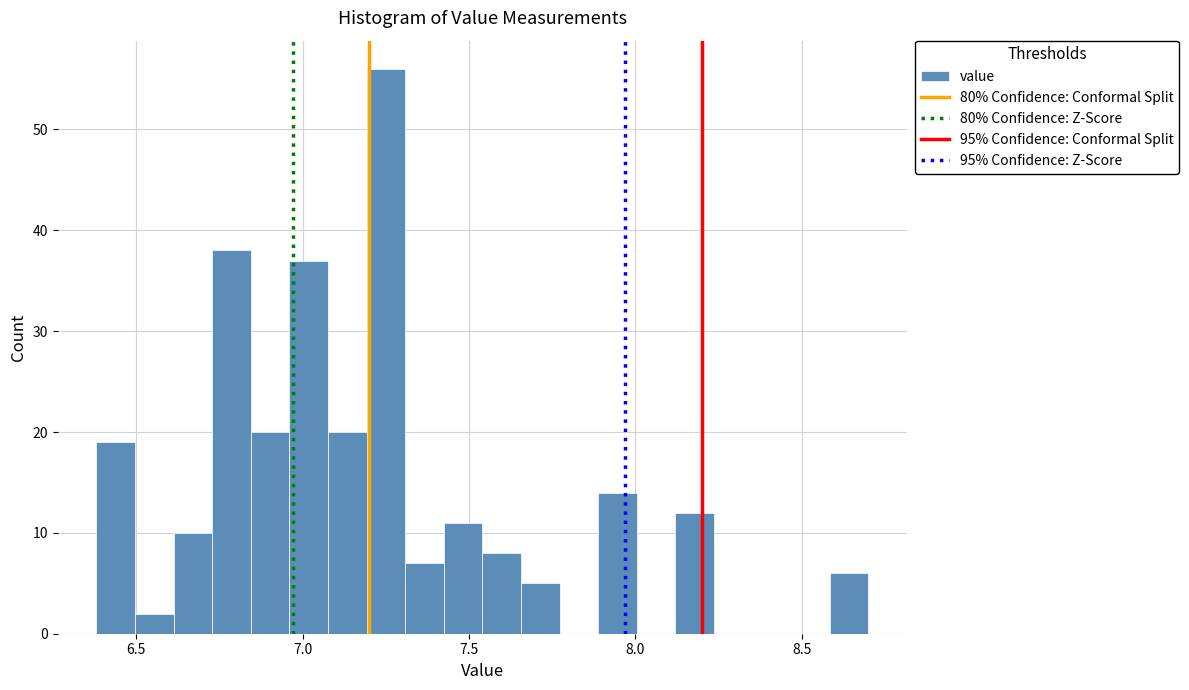

Around what value on the x-axis is the tallest bar? Give the approximate position of its centre, as read against the axis.

7.25